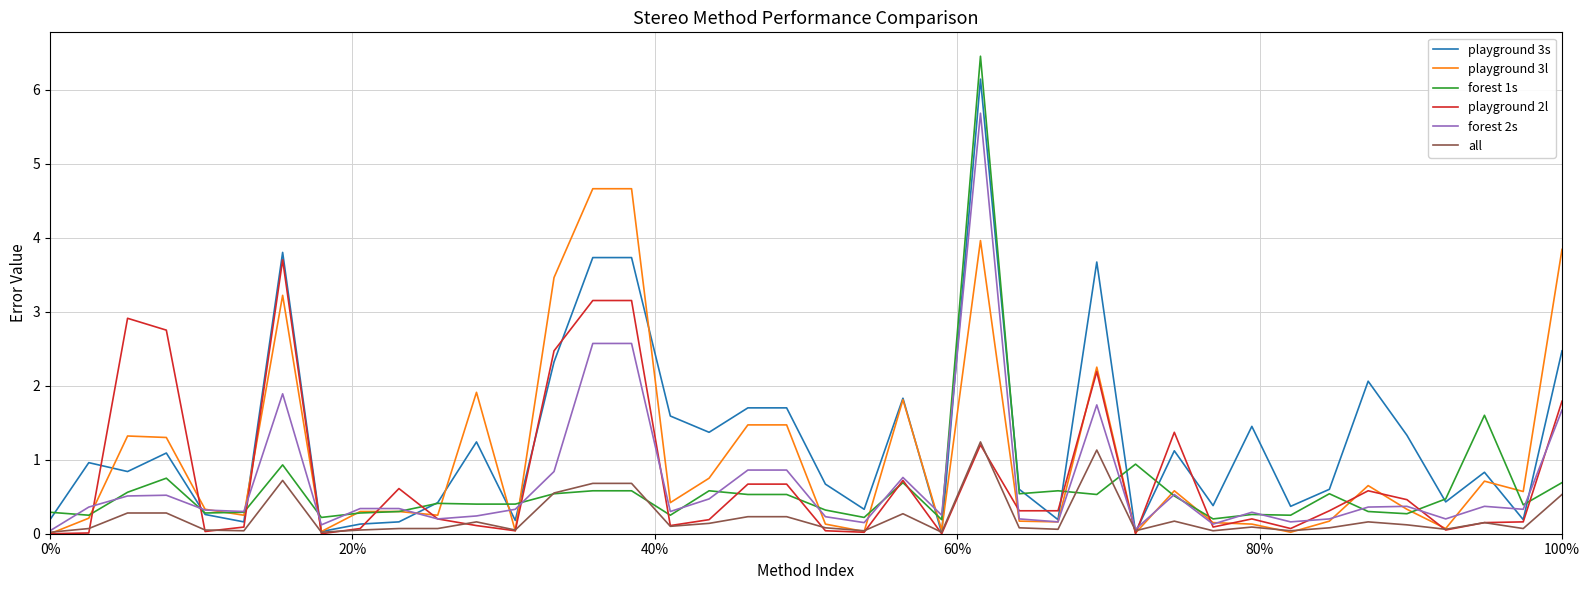

What is the greatest value displayed?

6.5